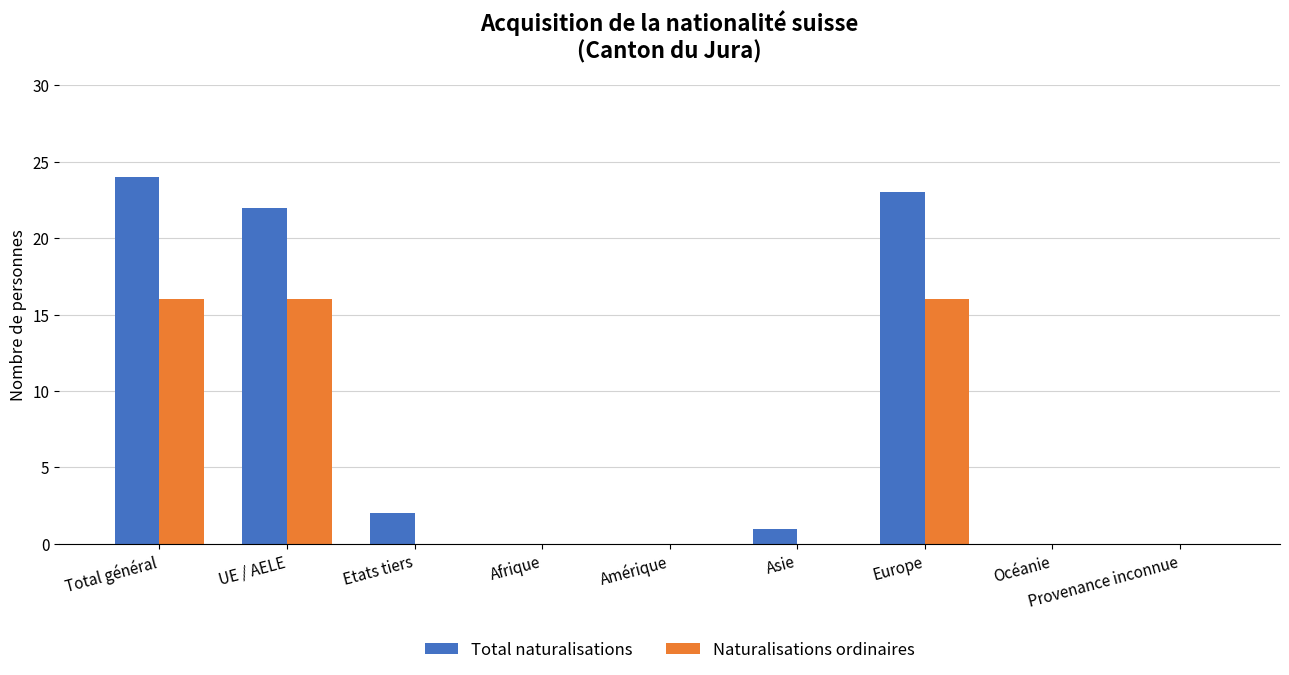

Does the chart contain stacked bars?

No